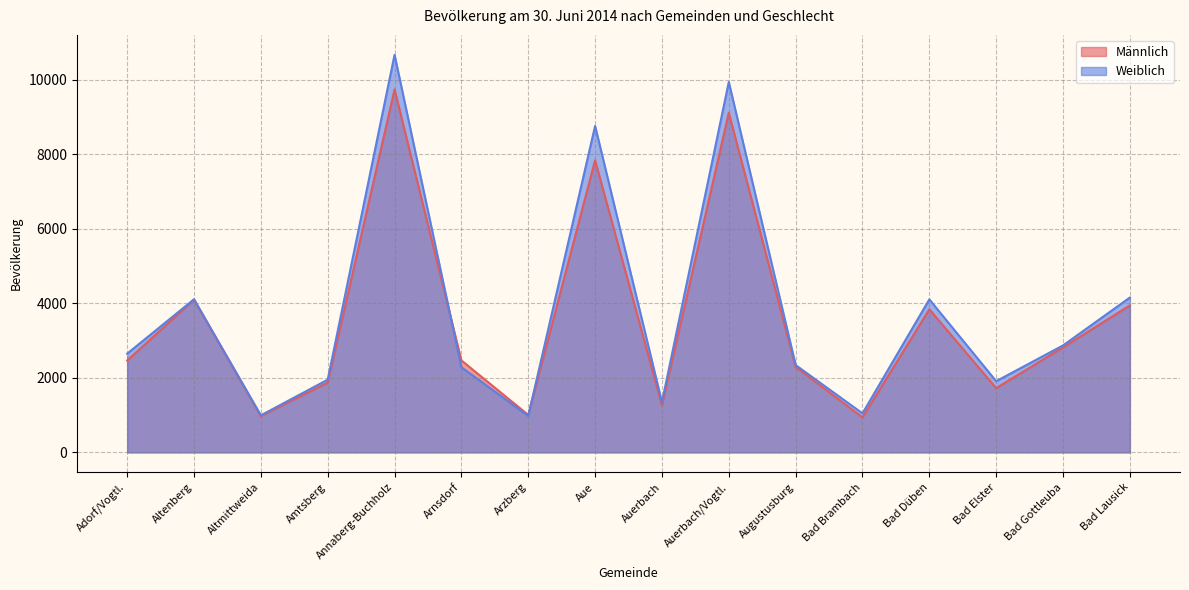

What position from the left is Altenberg?

2